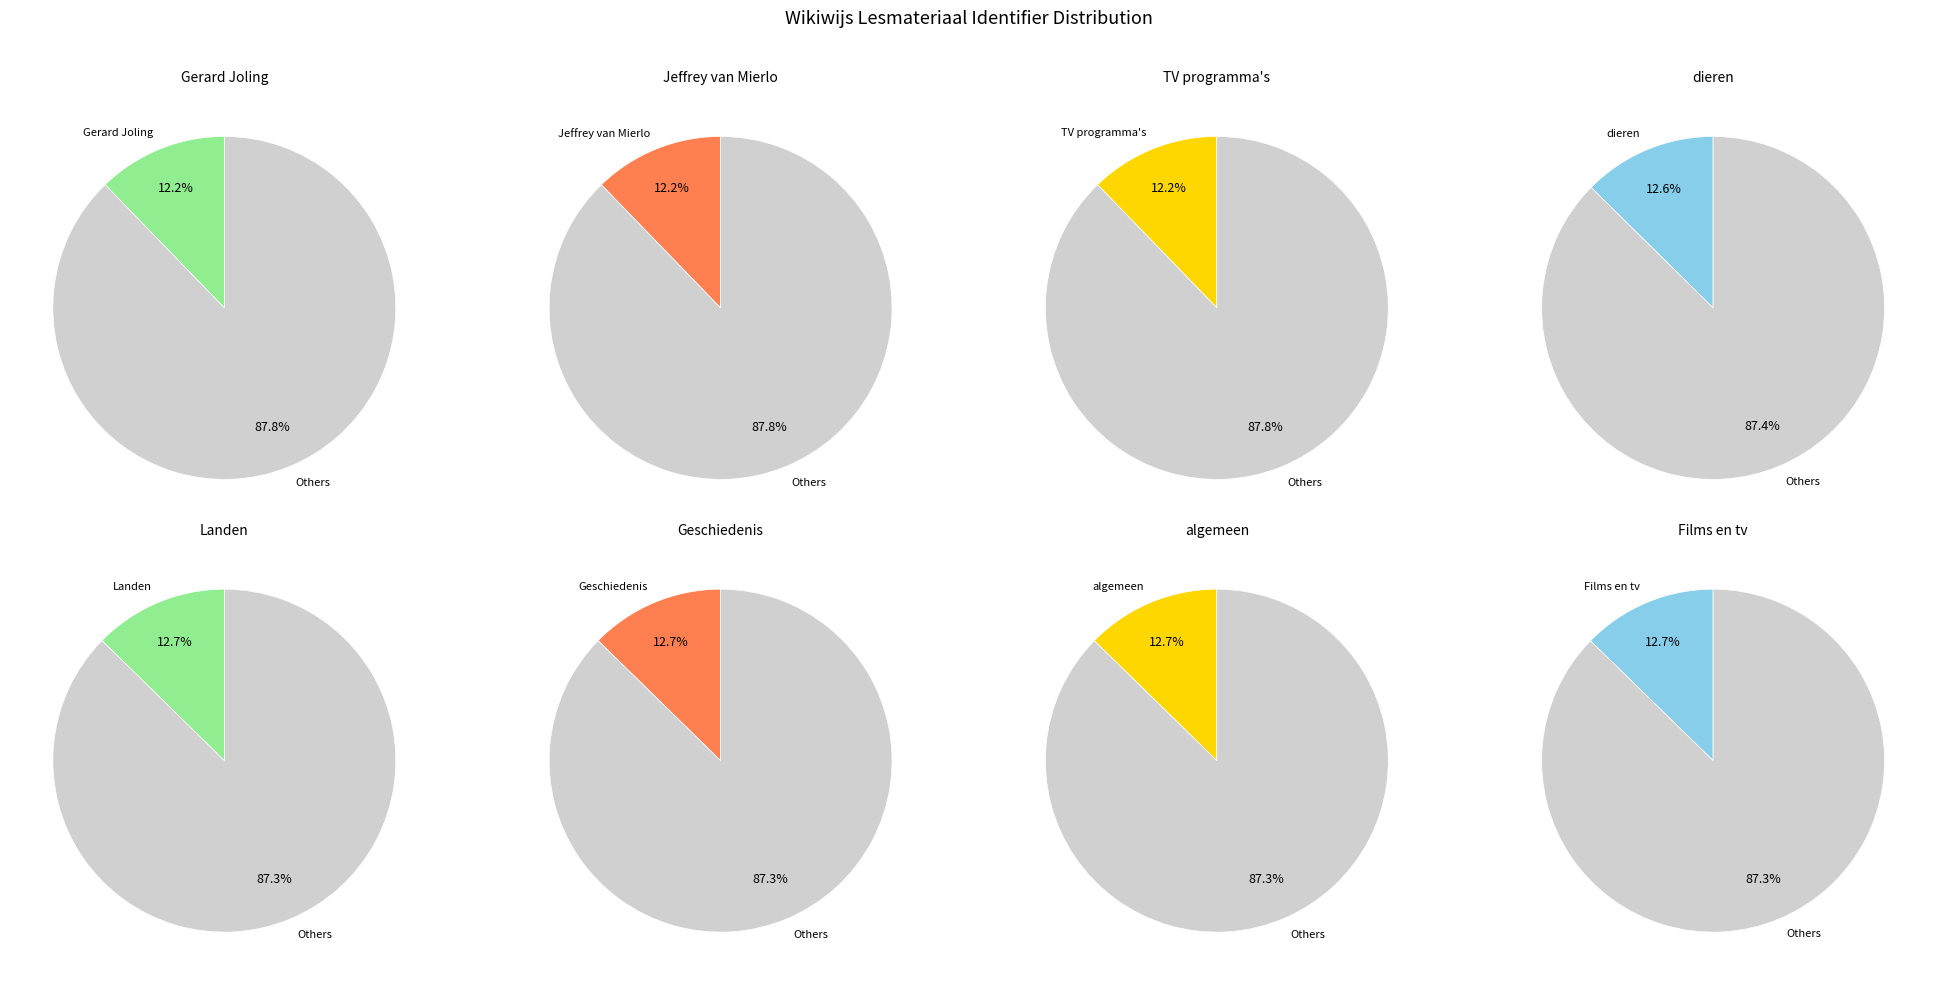

How many slices are in this pie chart?

8